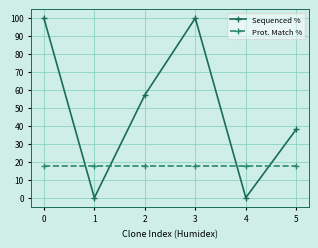

Reading left to right, transcribe all the data shown in this chart.

Sequenced %: 100.0	0.0	57.2	100.0	0.0	38.1
Prot. Match %: 17.7	17.7	17.7	17.7	17.7	17.7